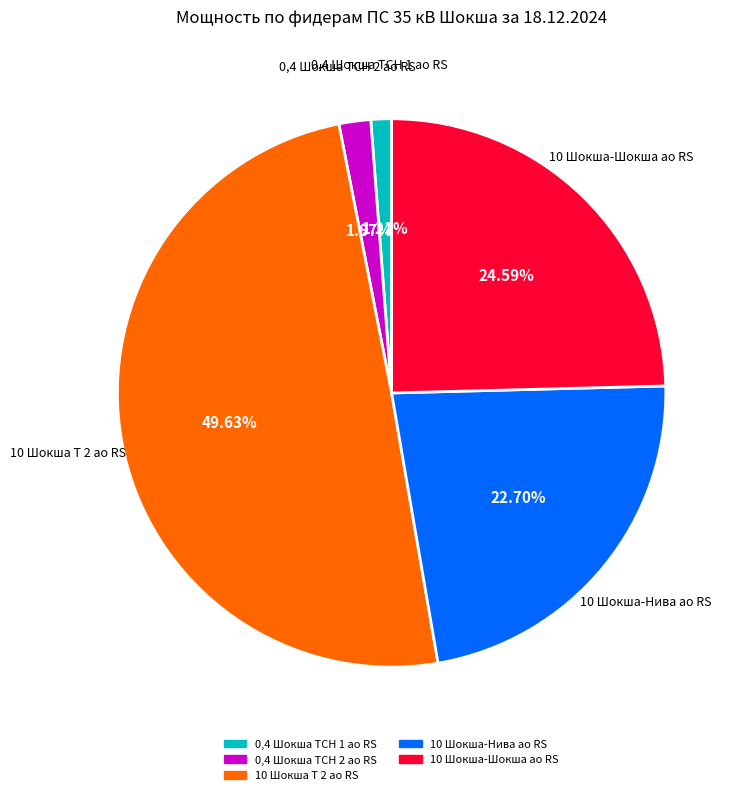

How many slices are in this pie chart?

5